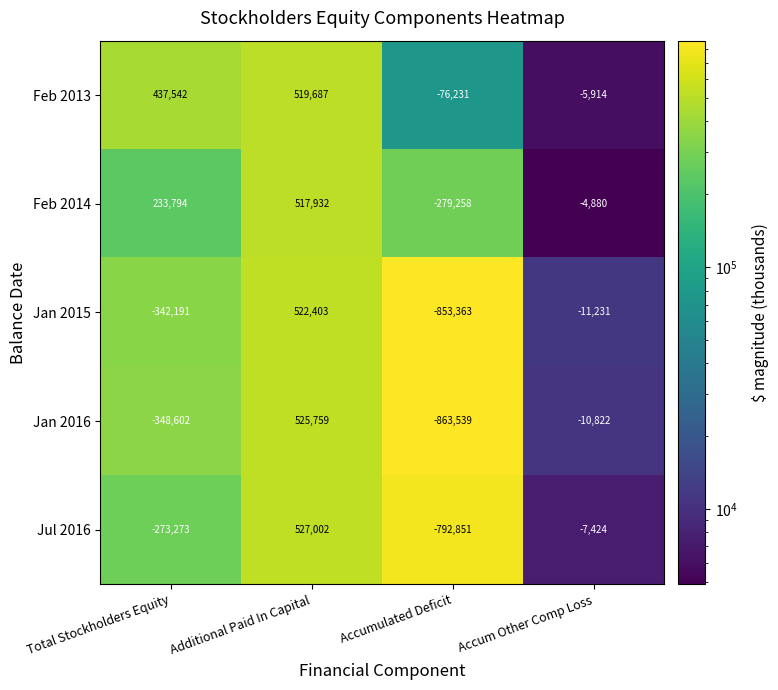

What is the maximum value shown in the chart?

527002